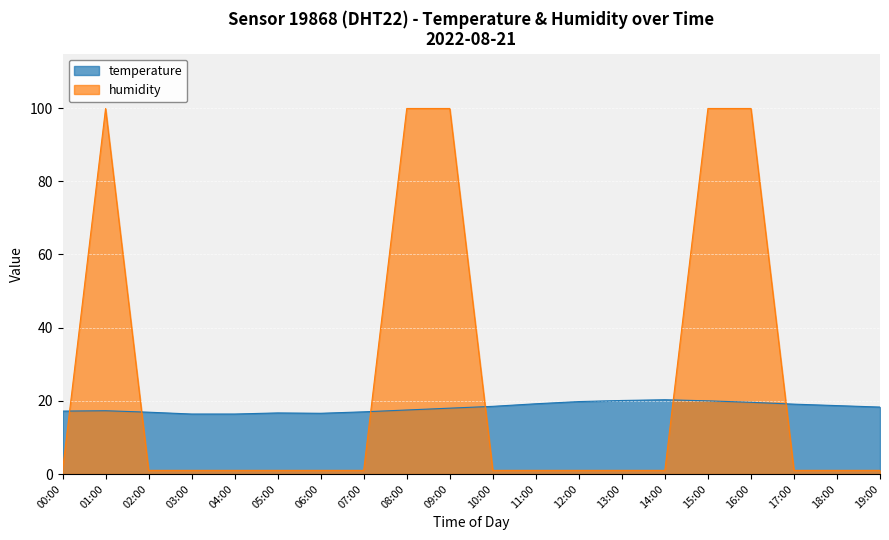

Rank the series at 06:00 from highest to lowest value.

temperature, humidity